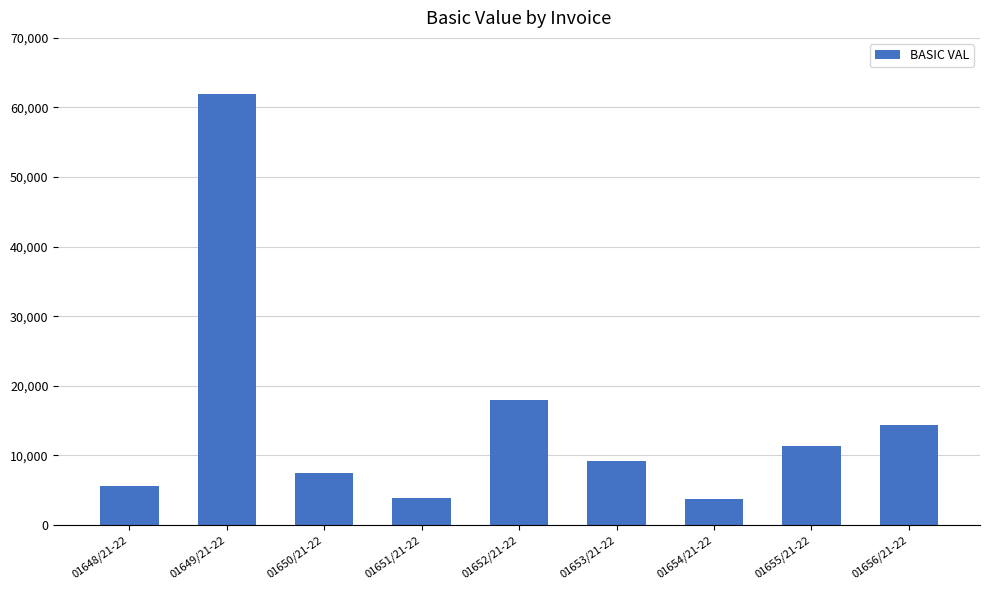

What is the maximum value shown in the chart?

61866